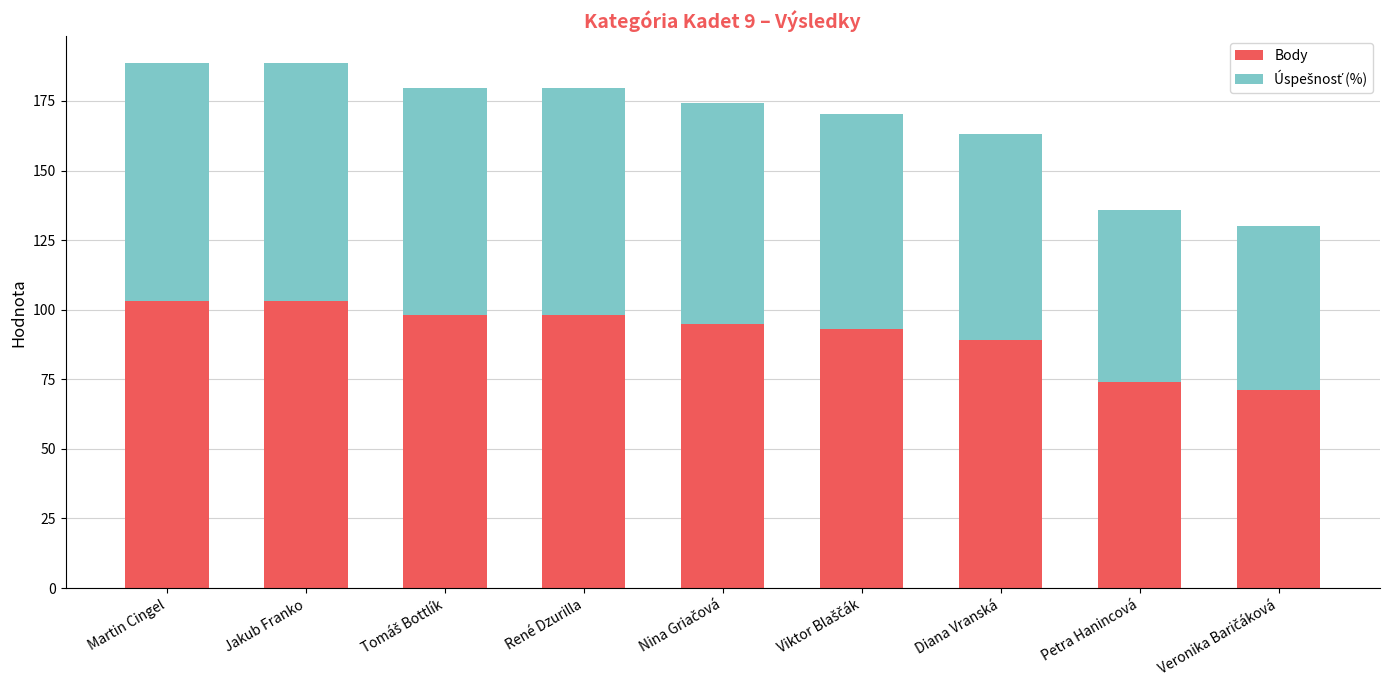

What is the difference between the maximum and minimum values in the Body series?

32.0